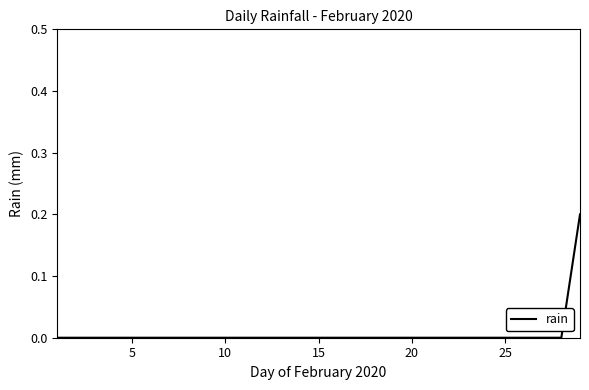

What is the greatest value displayed?

0.2